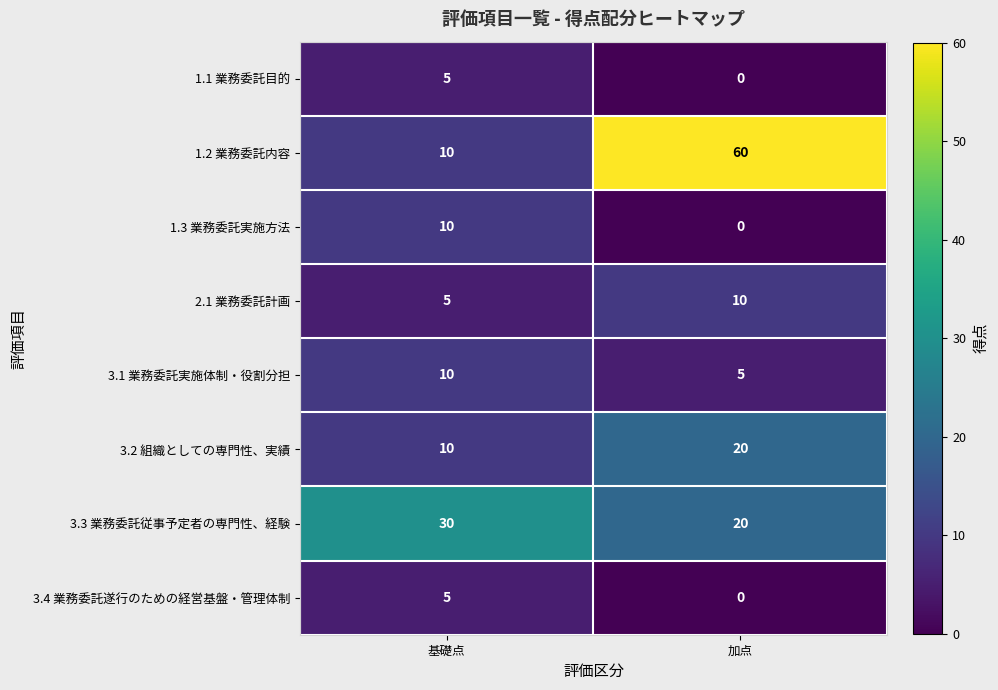

What is the approximate value of 3.3 業務委託従事予定者の専門性、経験 at 加点?

20